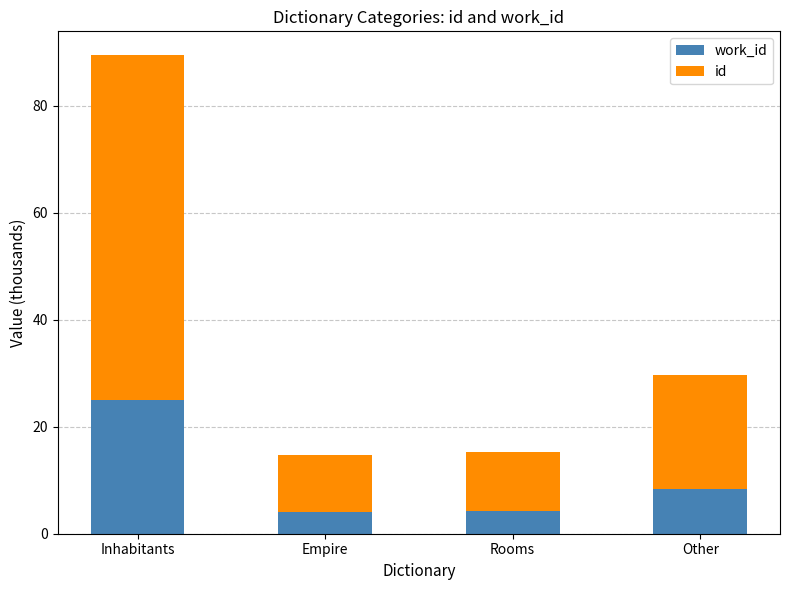

What is the total value across all series at Inhabitants?

89.4